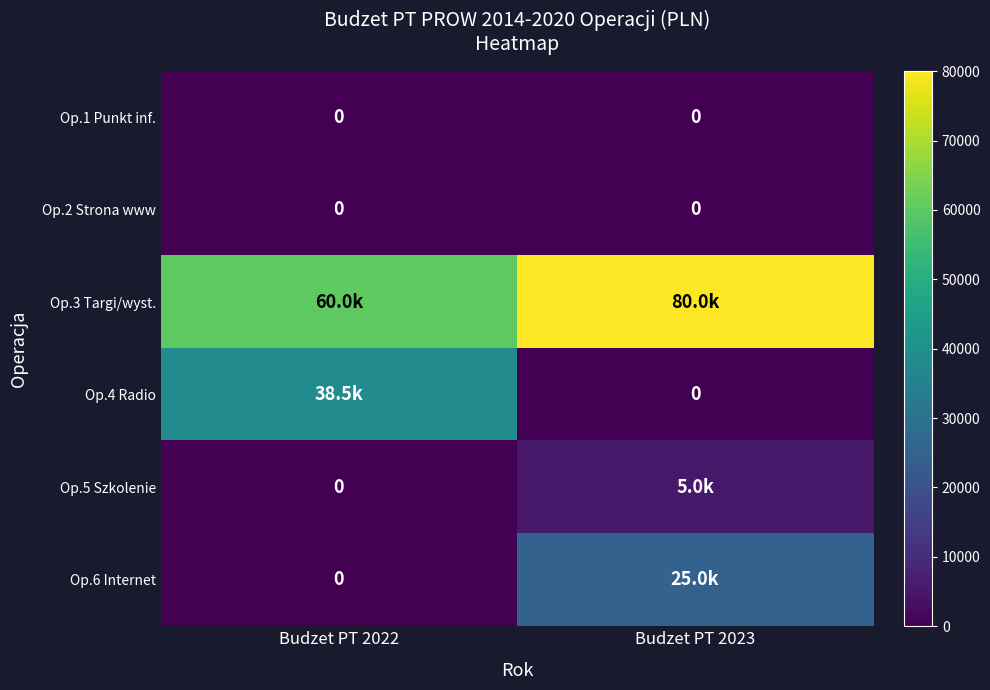

Rank the series by their maximum value, from highest to lowest.

Op.3 Targi/wyst., Op.4 Radio, Op.6 Internet, Op.5 Szkolenie, Op.1 Punkt inf., Op.2 Strona www